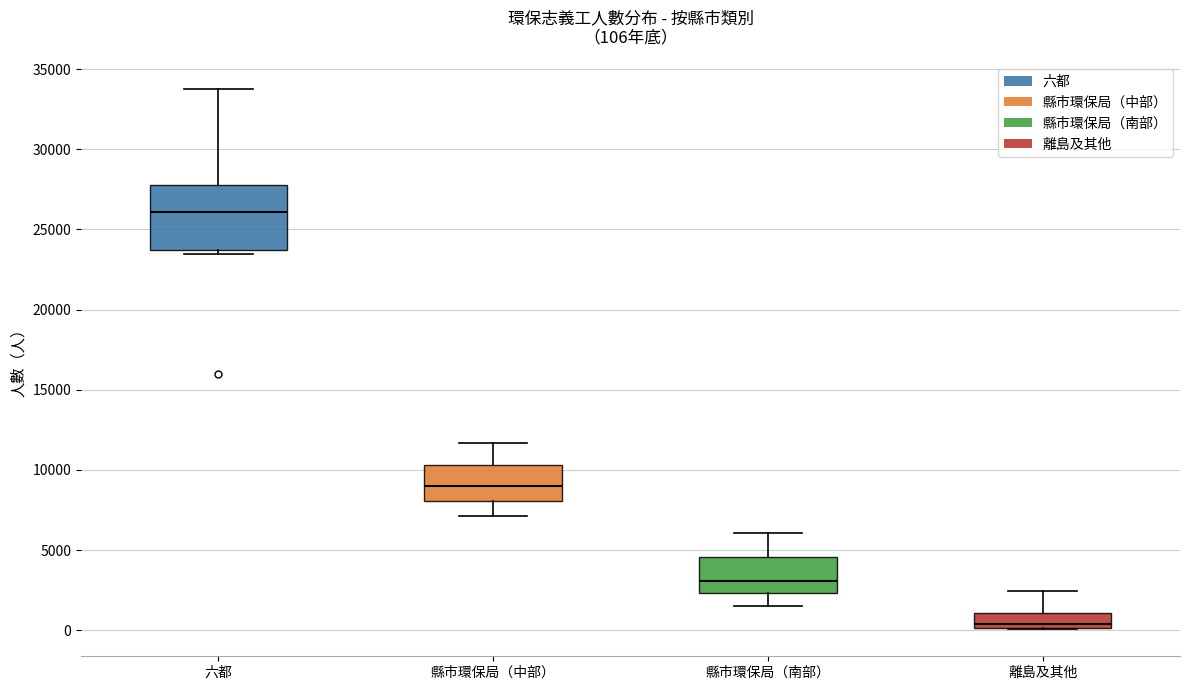

Which box is the tallest, from its lower edge to its upper edge?

六都